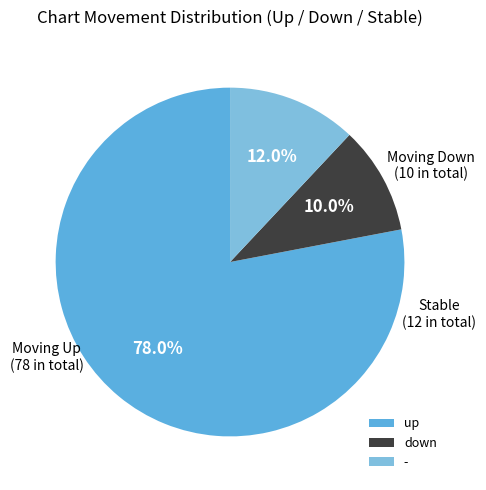

To the nearest percent, what is the average slice percentage?

33%